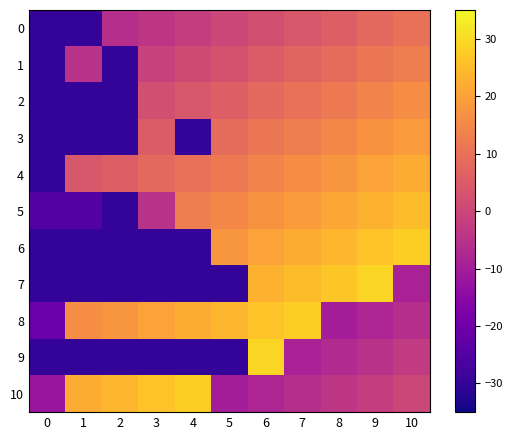

Which series has the widest spread of values?

7